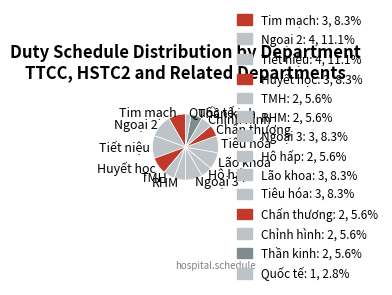

Combined, do Ngoại 2 and TMH account for over 50%?

No